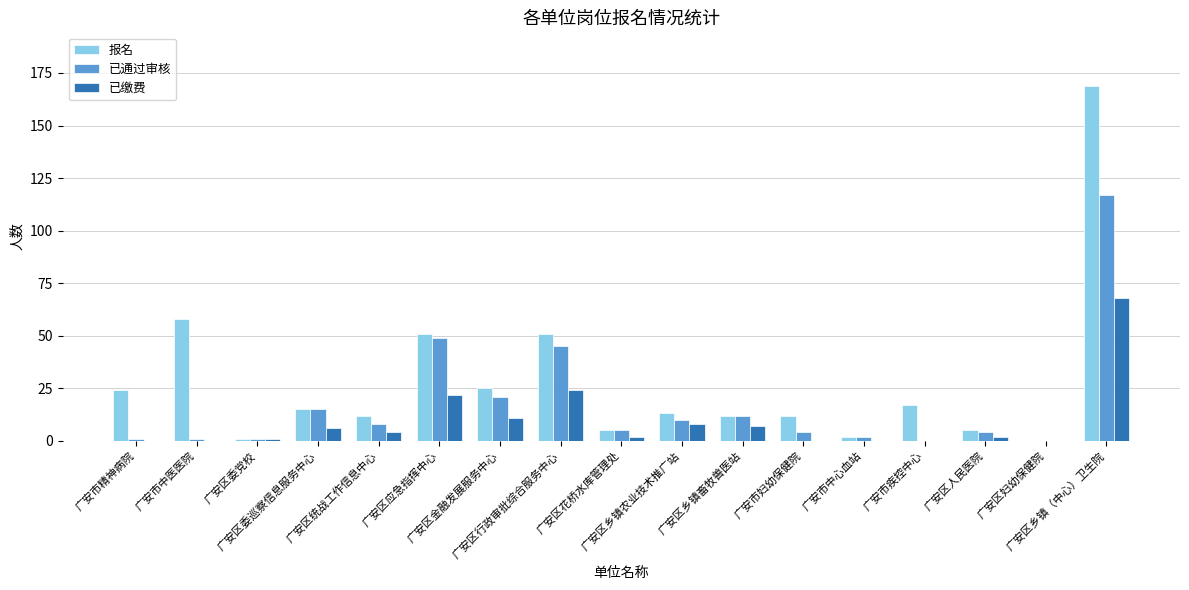

The 已通过审核 series shows 15 at 广安区委巡察信息服务中心. True or false?

True